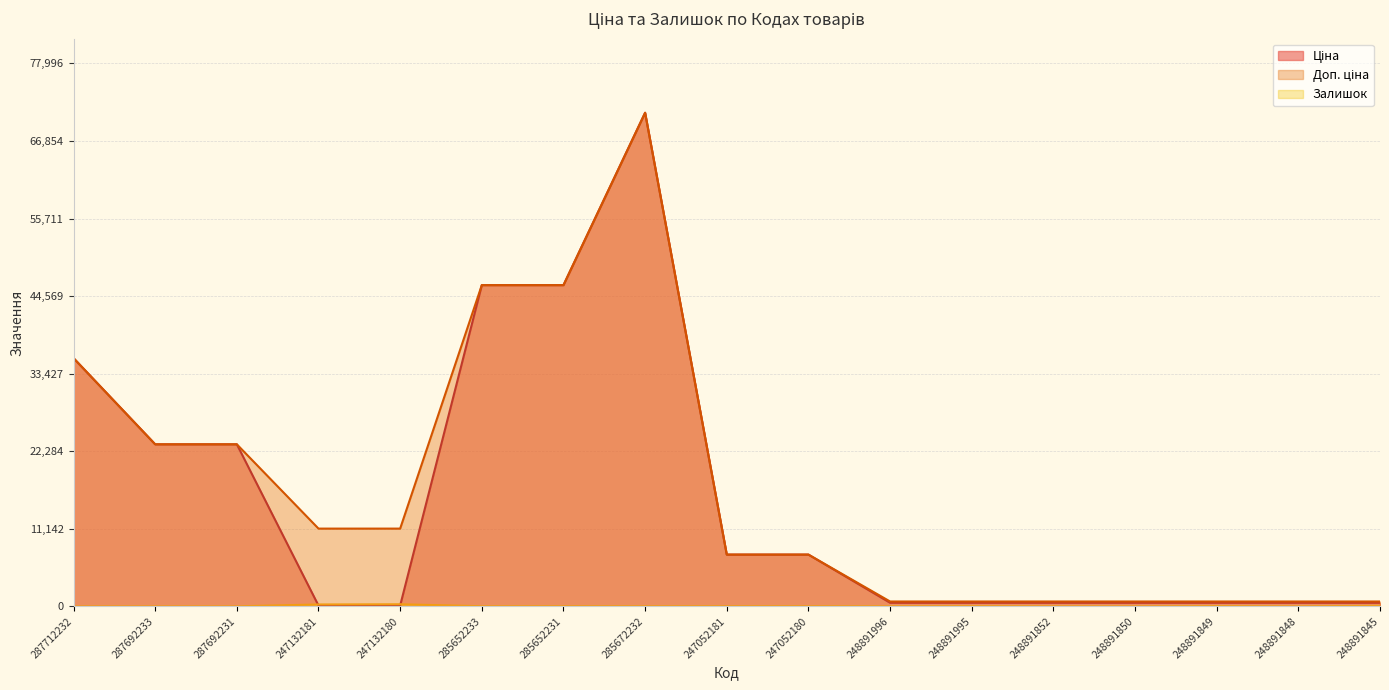

The value of Доп. ціна at 247132181 is 7570.3. True or false?

False